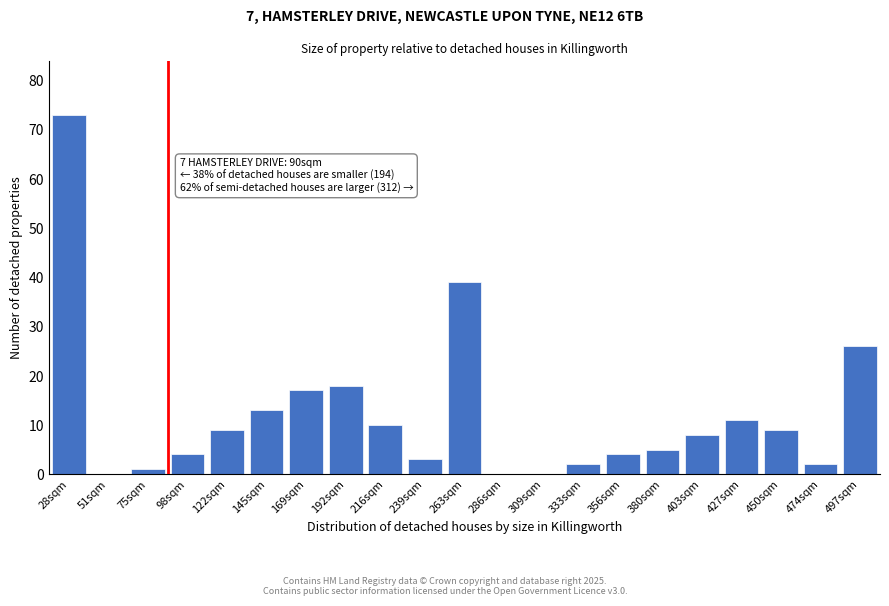

Reading right to left, list all the values displayed in this chart.

497sqm=26	474sqm=2	450sqm=9	427sqm=11	403sqm=8	380sqm=5	356sqm=4	333sqm=2	309sqm=0	286sqm=0	263sqm=39	239sqm=3	216sqm=10	192sqm=18	169sqm=17	145sqm=13	122sqm=9	98sqm=4	75sqm=1	51sqm=0	28sqm=73